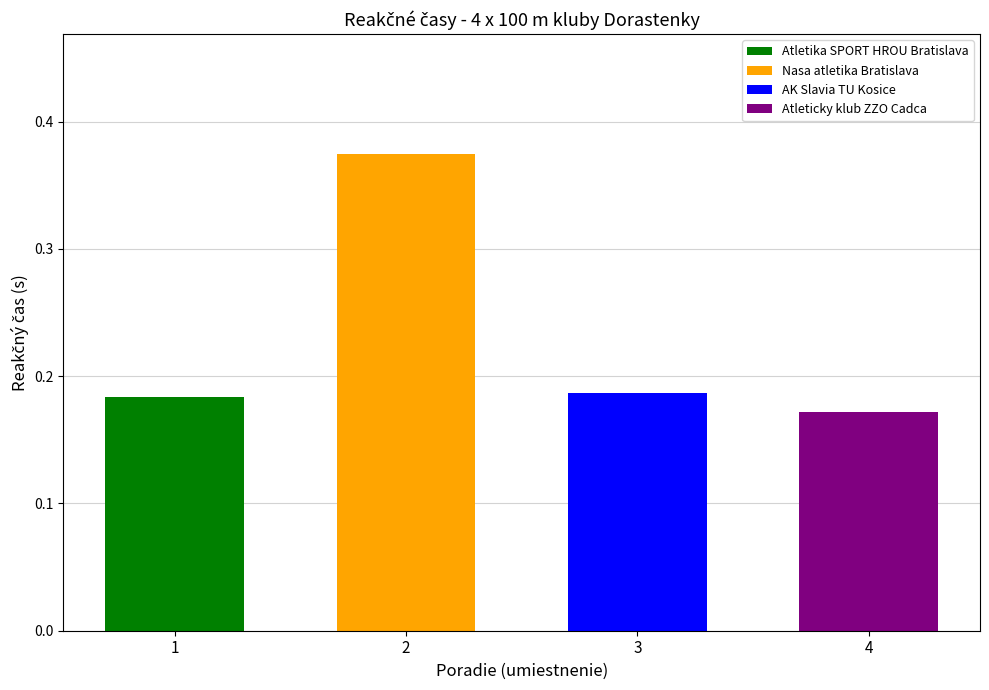

Reading left to right, list all the values displayed in this chart.

0.2	0.4	0.2	0.2